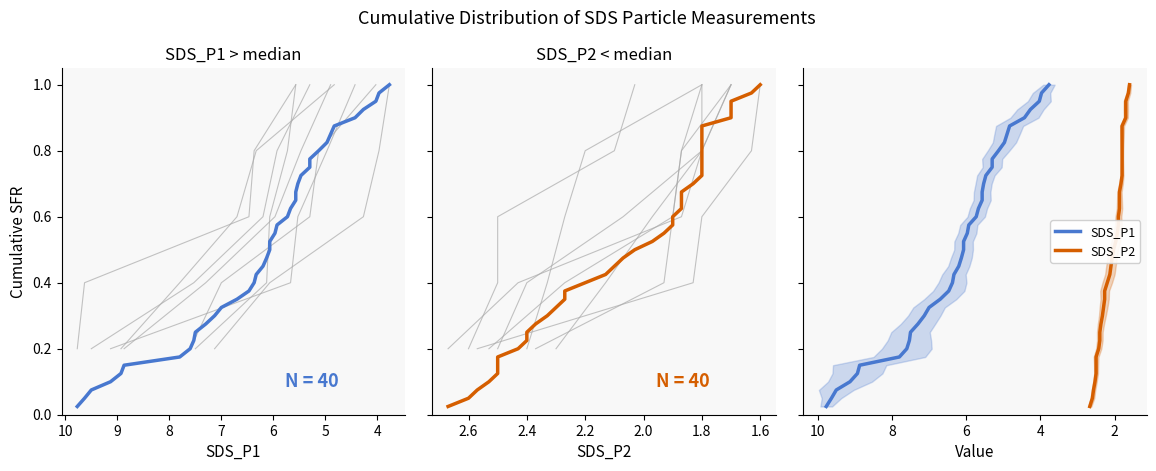

Count the number of categories in the chart.

40